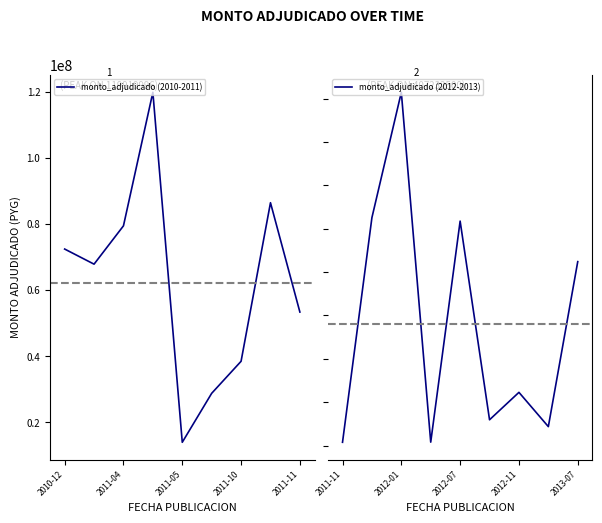

How many data points in monto_adjudicado (2010-2011) are less than 67900000?

4